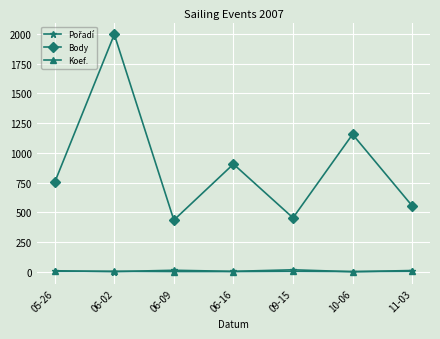

At which category does Body reach its first local peak?

06-02